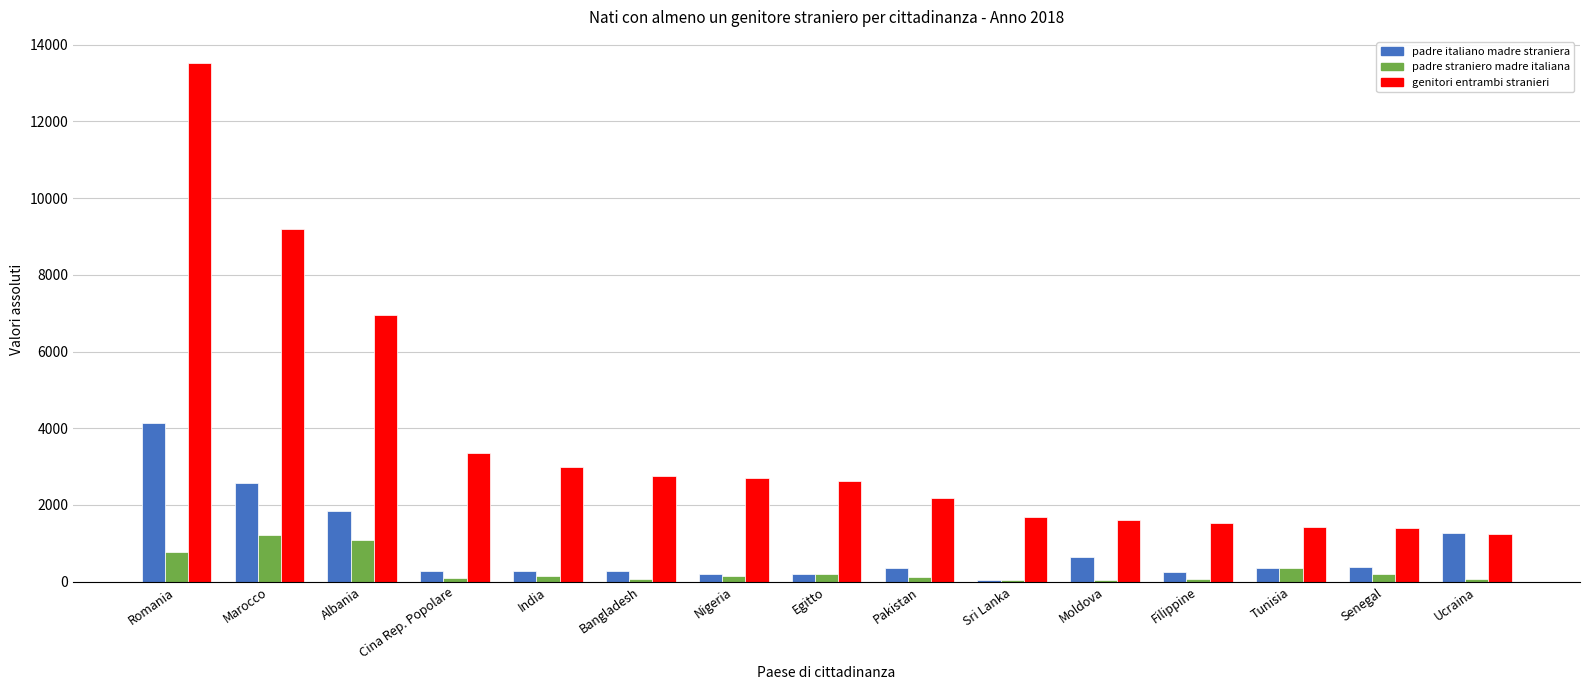

True or false: padre italiano madre straniera has a value of 2581 at Marocco.

True